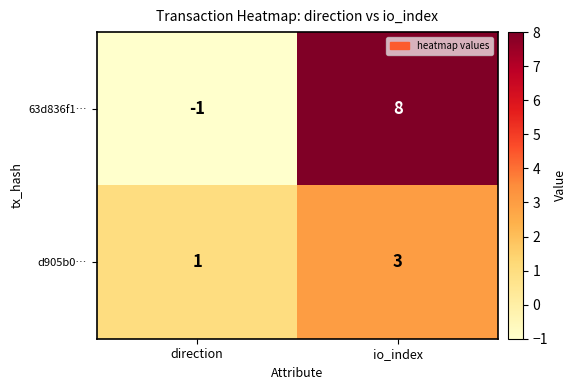

What is the difference between the highest and lowest values at direction?

2